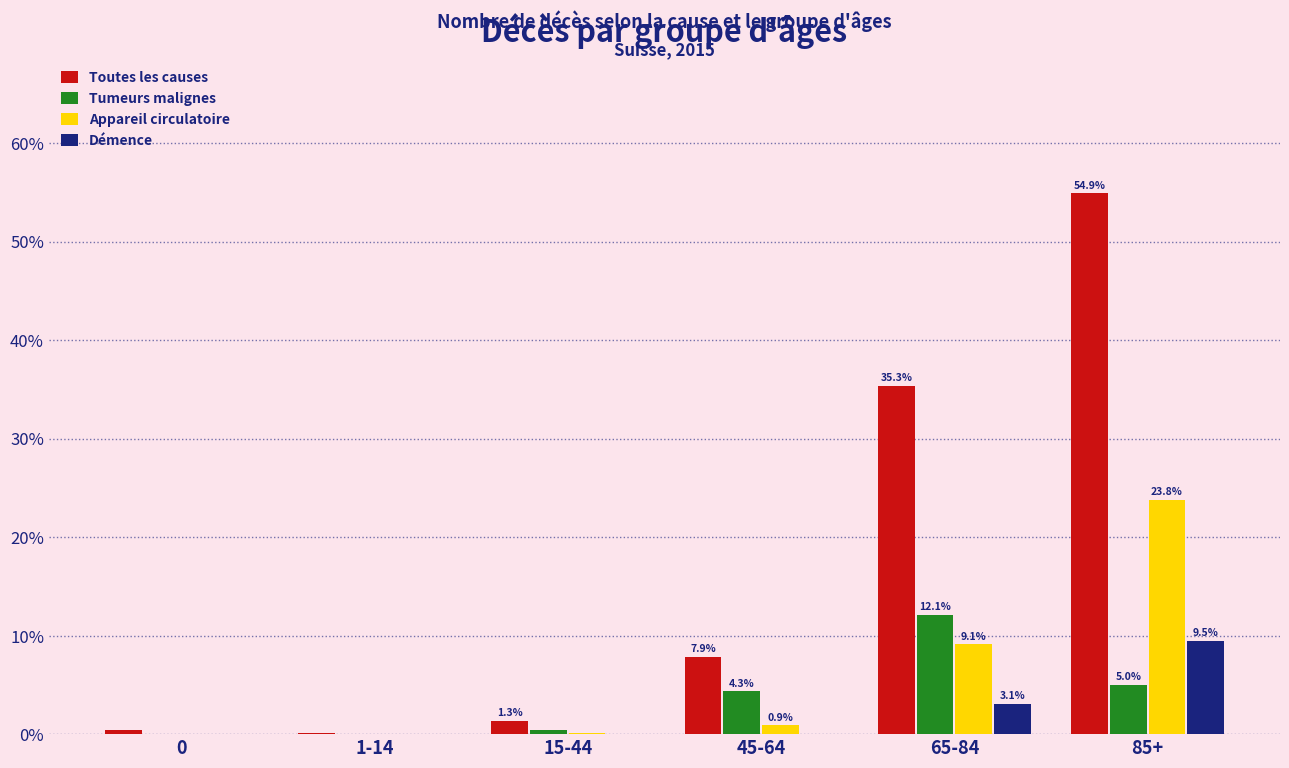

Which series has the largest total across all categories?

Toutes les causes